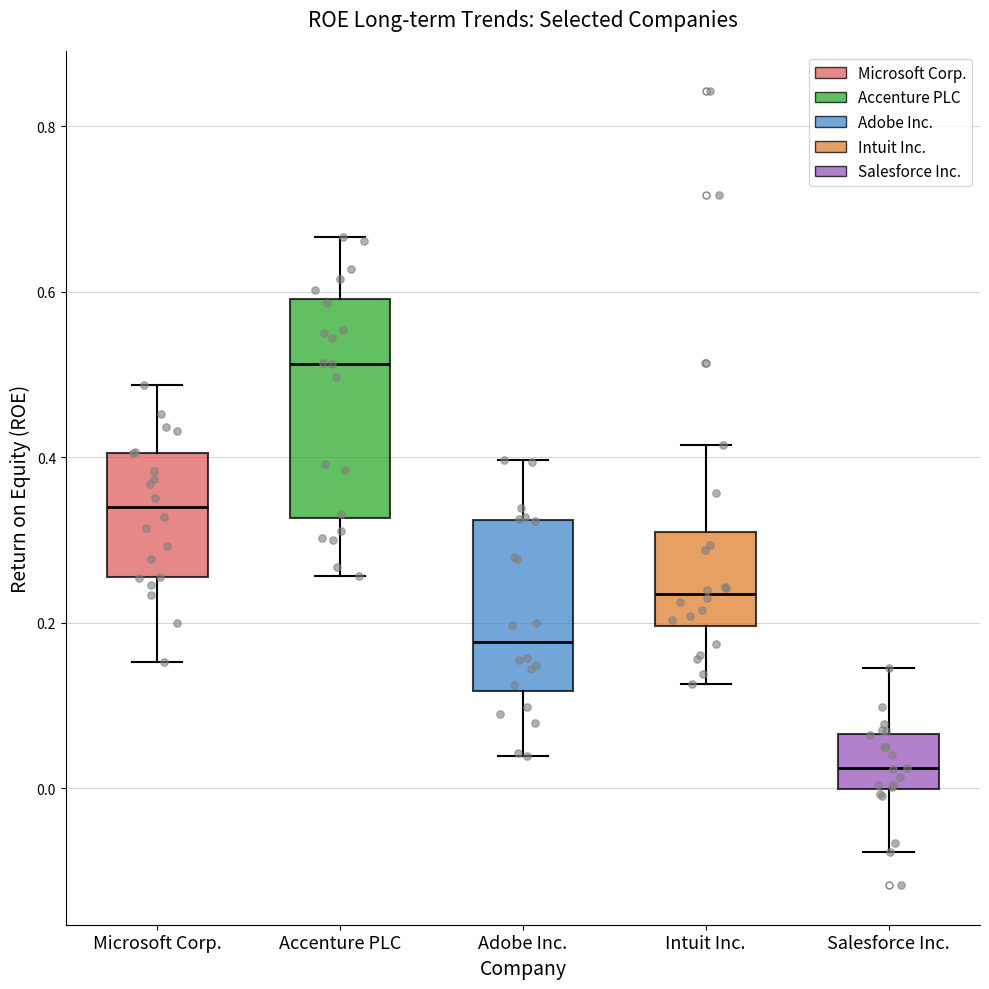

Which box's median line is the highest?

Accenture PLC